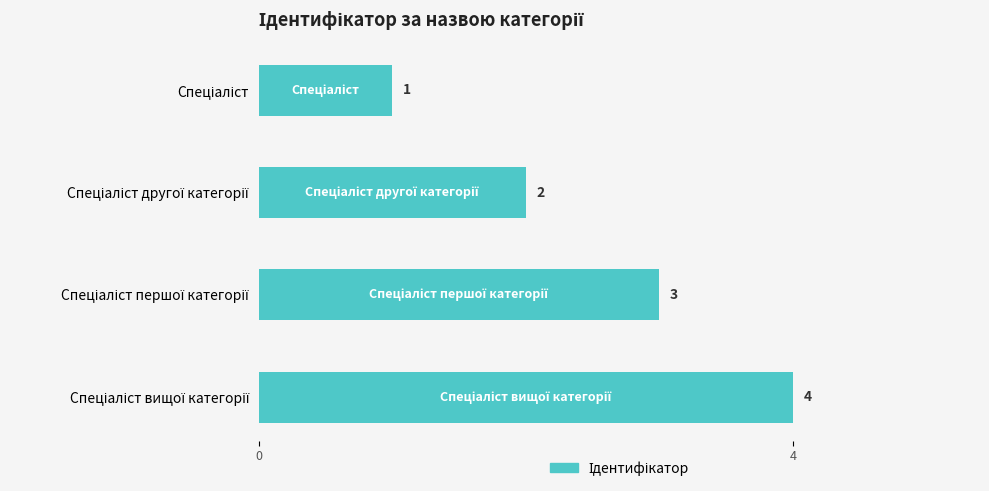

Count the values in the range 2 to 4.

3